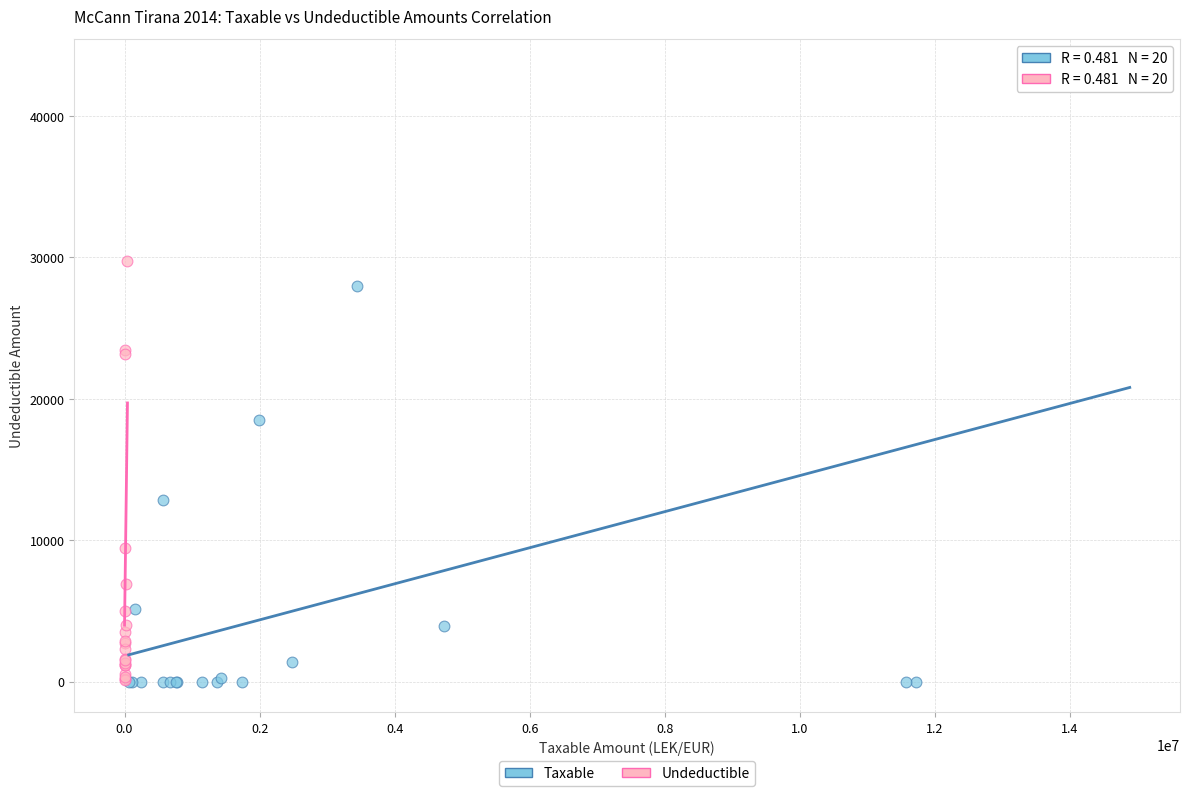

Which series contains the highest Y value?

Taxable